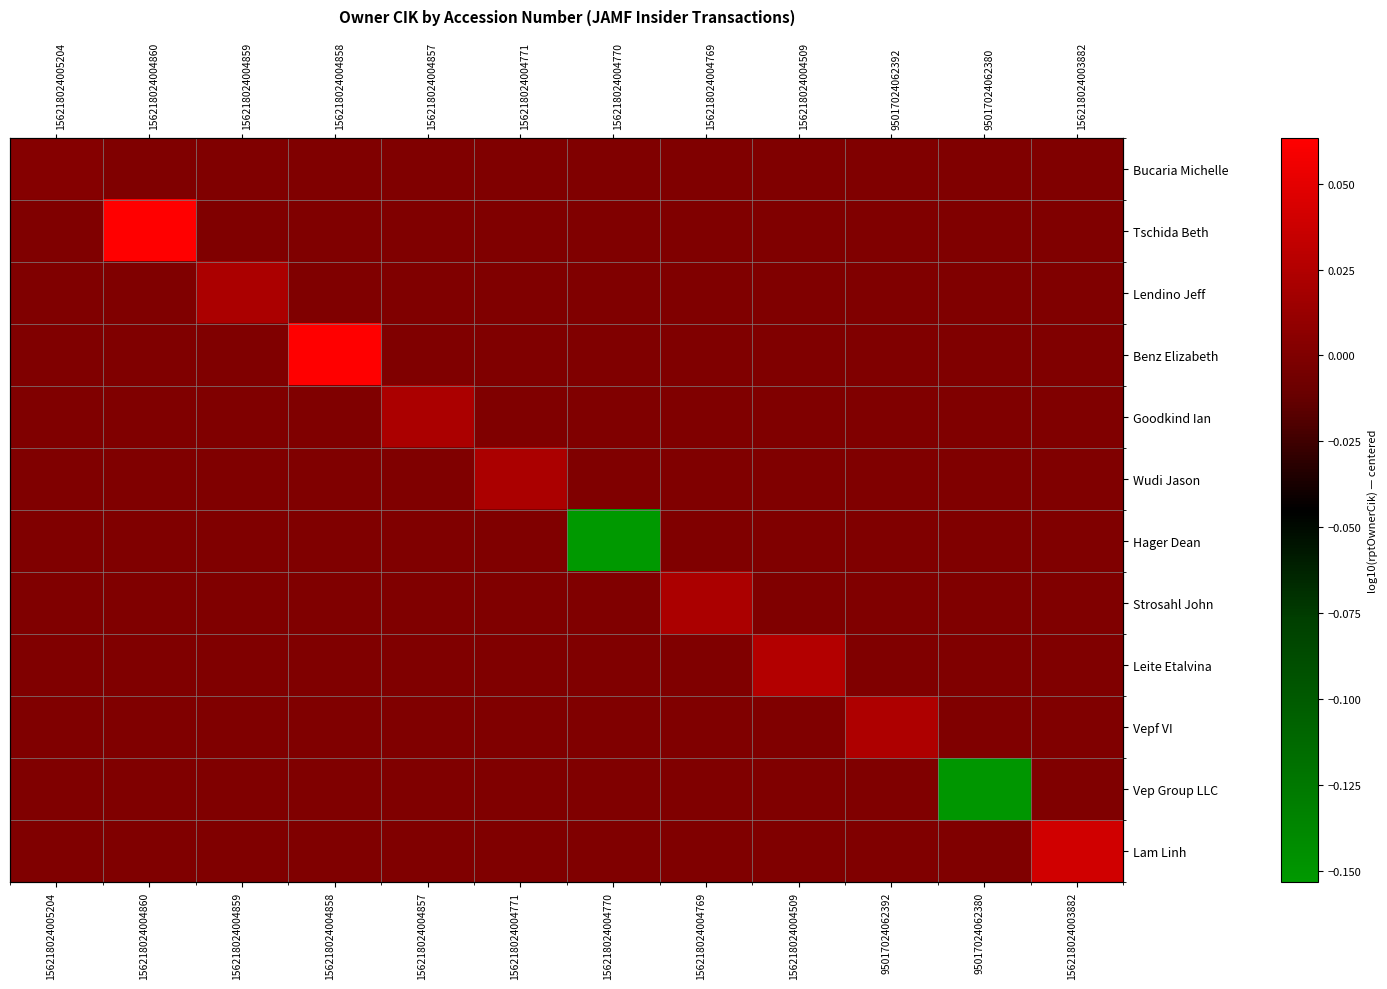

At which label is Vepf VI closest to 0?

156218024005204